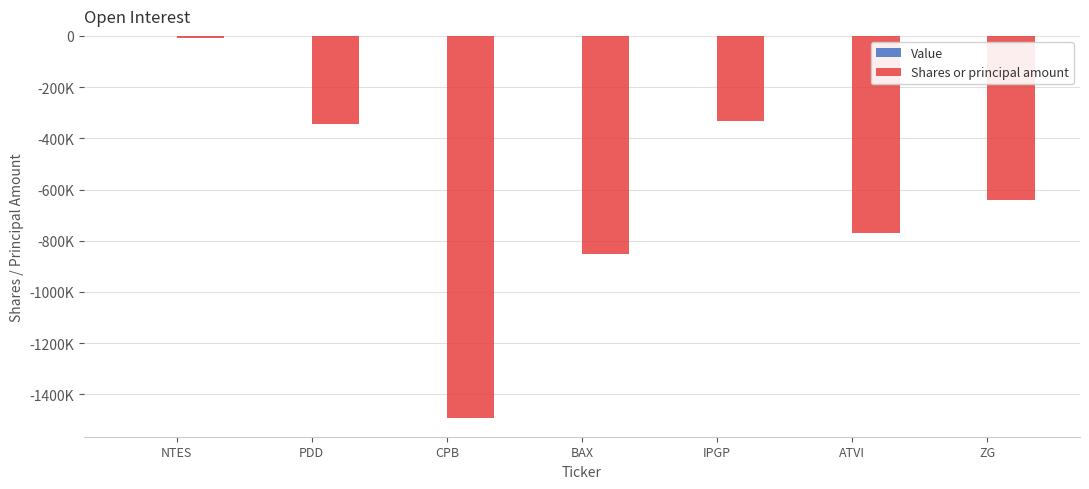

What is the label of the 4th bar from the right?

BAX